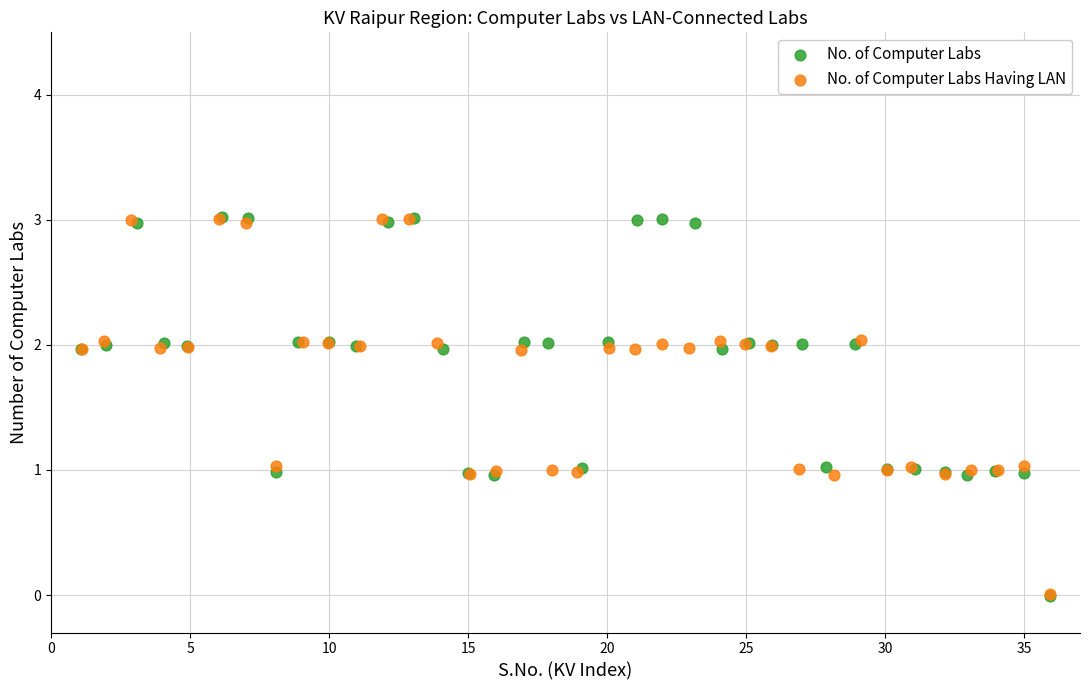

What are all the series names shown in the legend?

No. of Computer Labs, No. of Computer Labs Having LAN